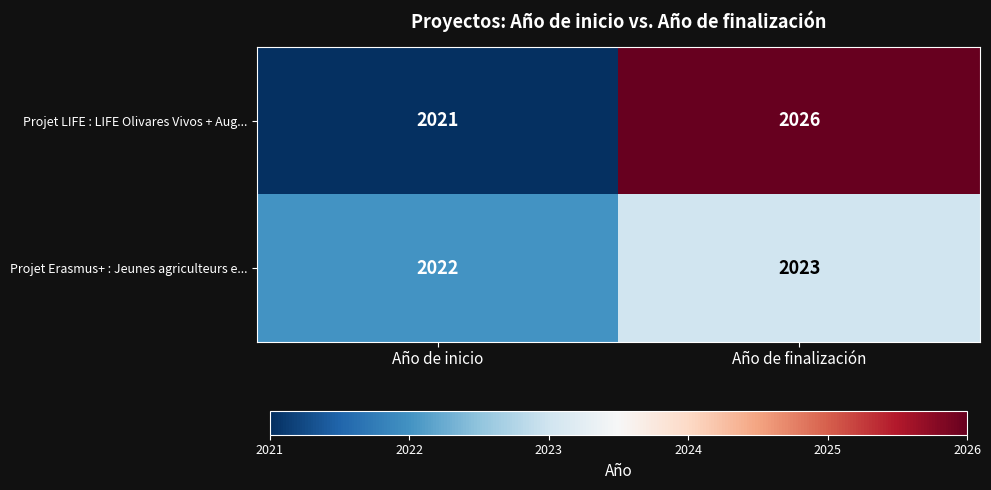

At which label is Projet Erasmus+ : Jeunes agriculteurs e... closest to 2022?

Año de inicio